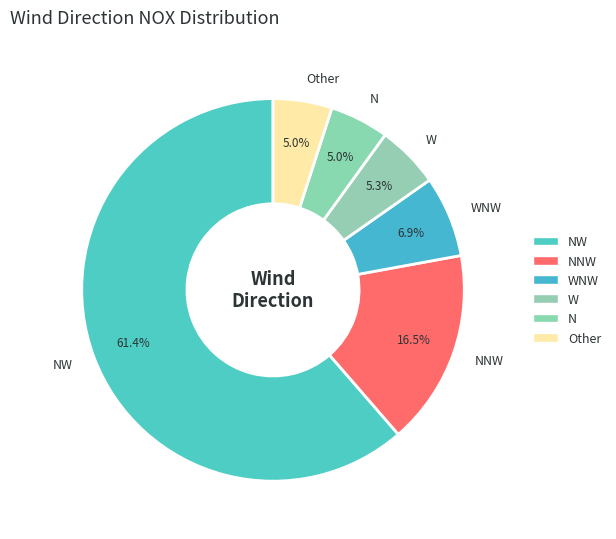

To the nearest percent, what is the difference between the largest and smallest slice percentages?

56%